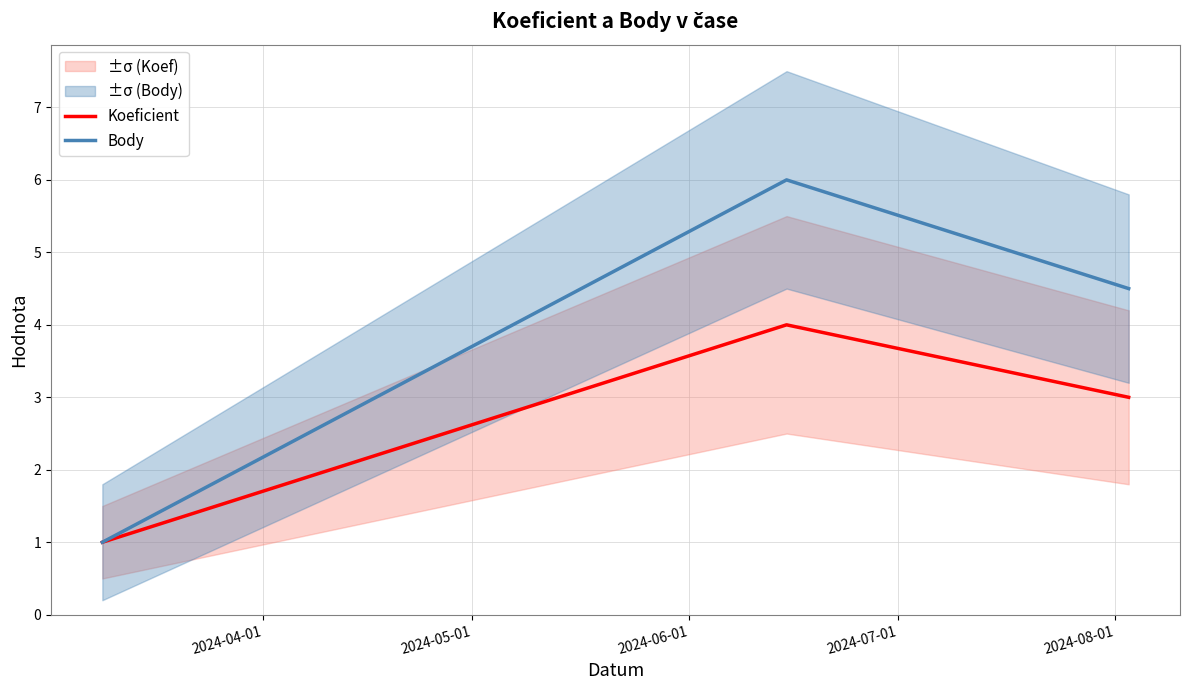

What is the lowest value of the Body series?

1.0